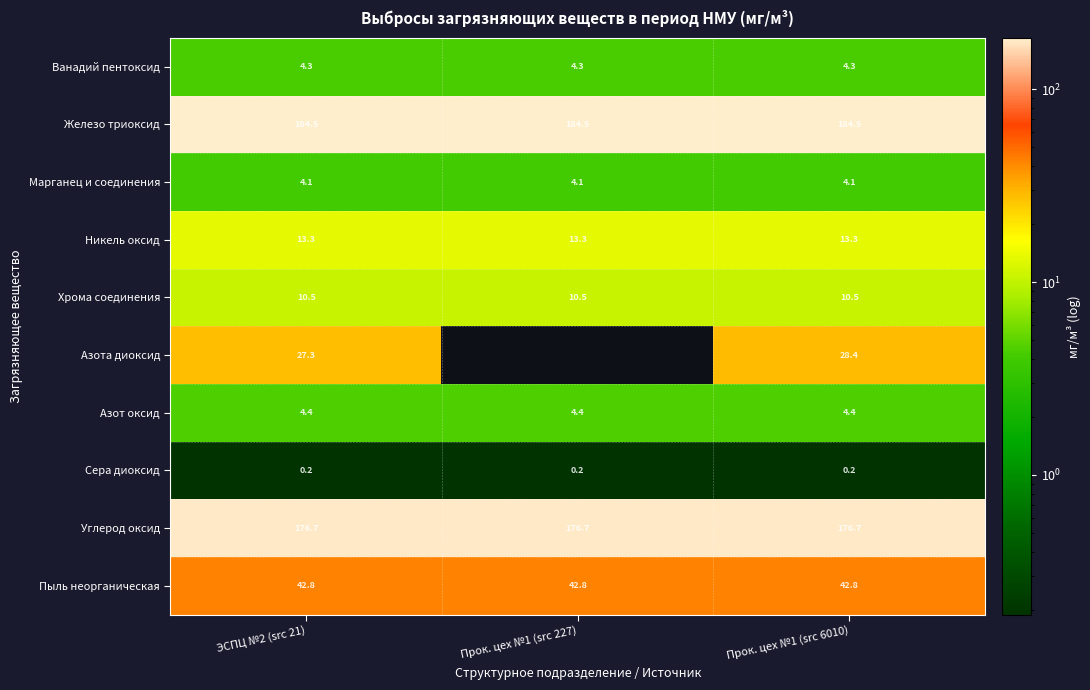

At which category is the sum across all series the highest?

Прок. цех №1 (src 6010)